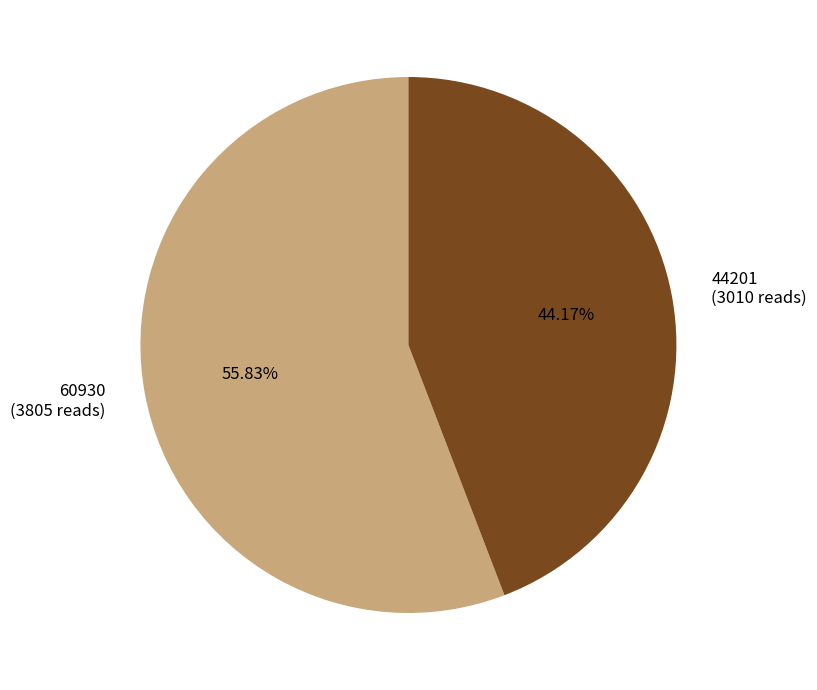

Which slice is the largest?

60930